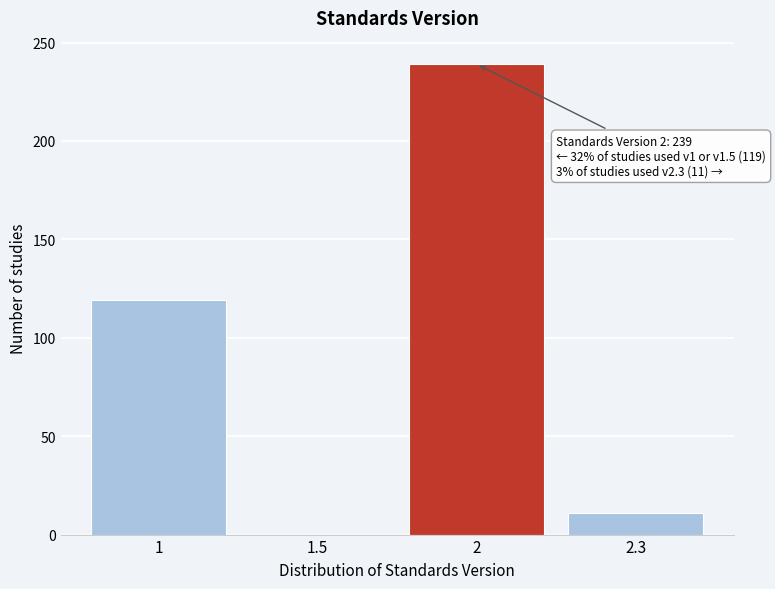

Reading right to left, list all the values displayed in this chart.

2.3=11	2=239	1.5=0	1=119